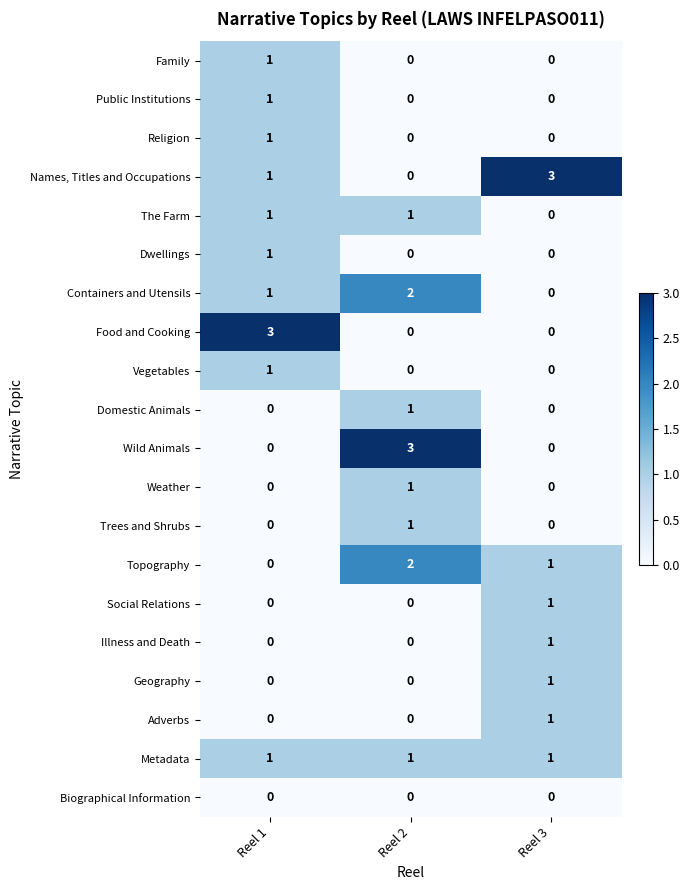

How many Family values are between 0 and 1?

3